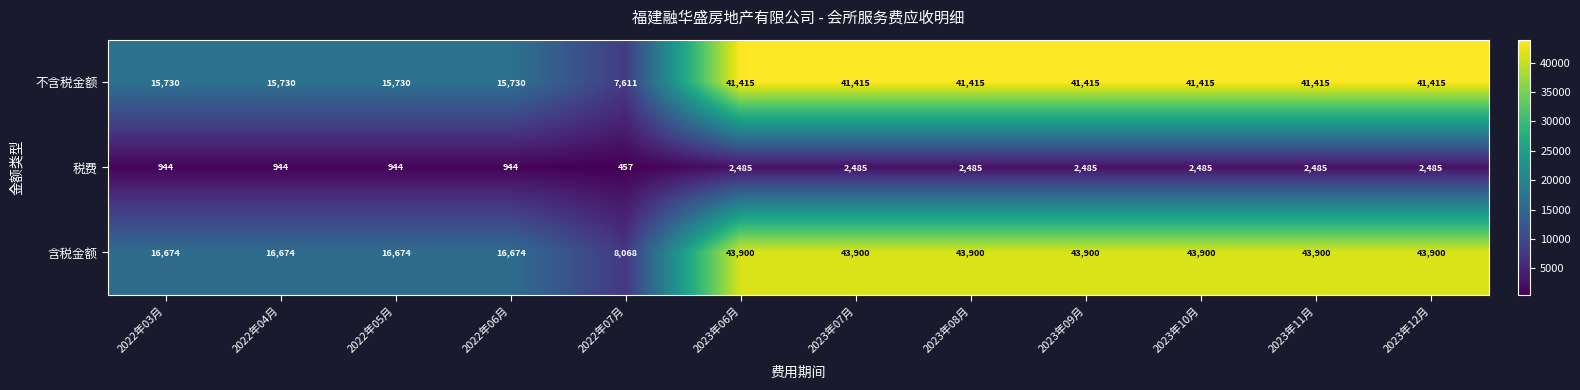

At 2023年08月, list the series in order from largest to smallest.

含税金额, 不含税金额, 税费